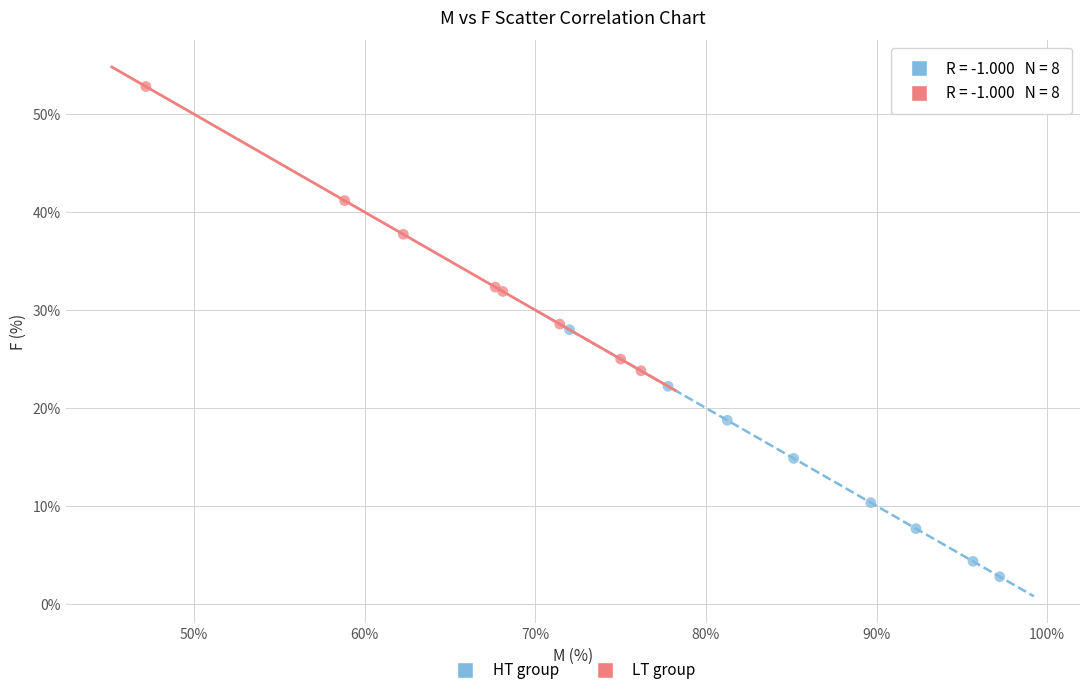

Which series reaches the minimum Y coordinate?

HT group